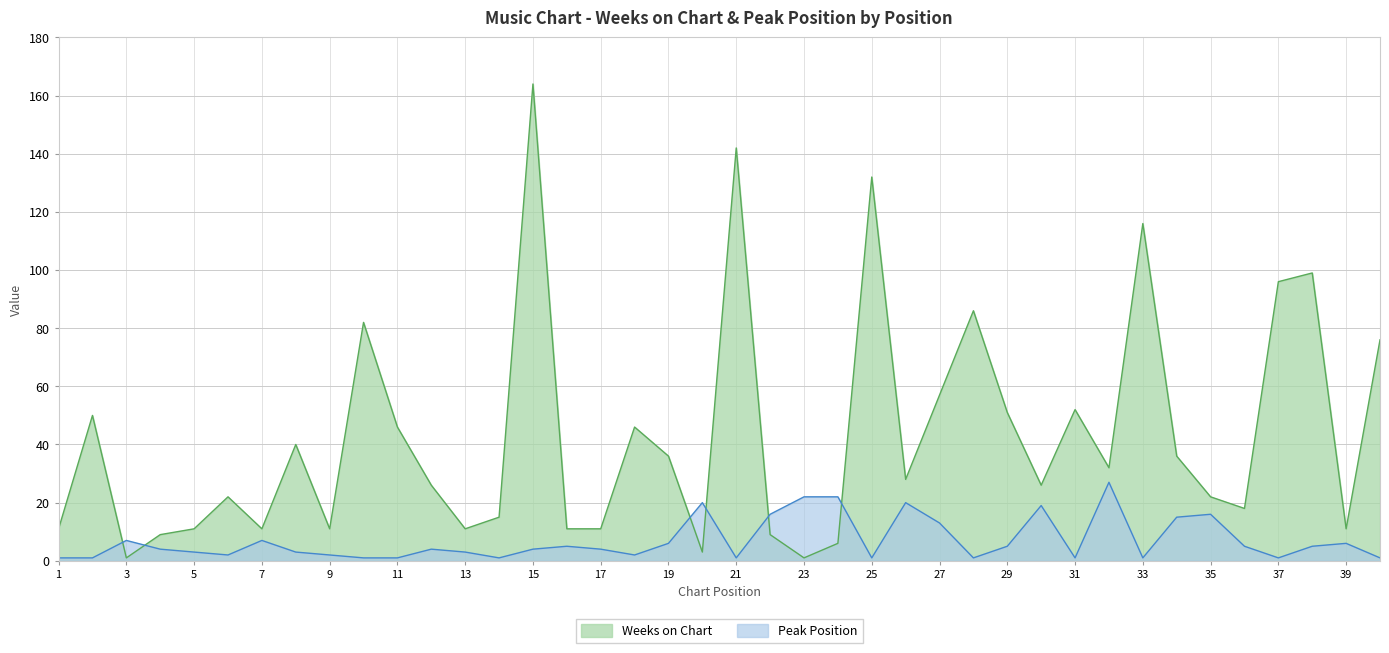

What is the minimum value shown in the chart?

1